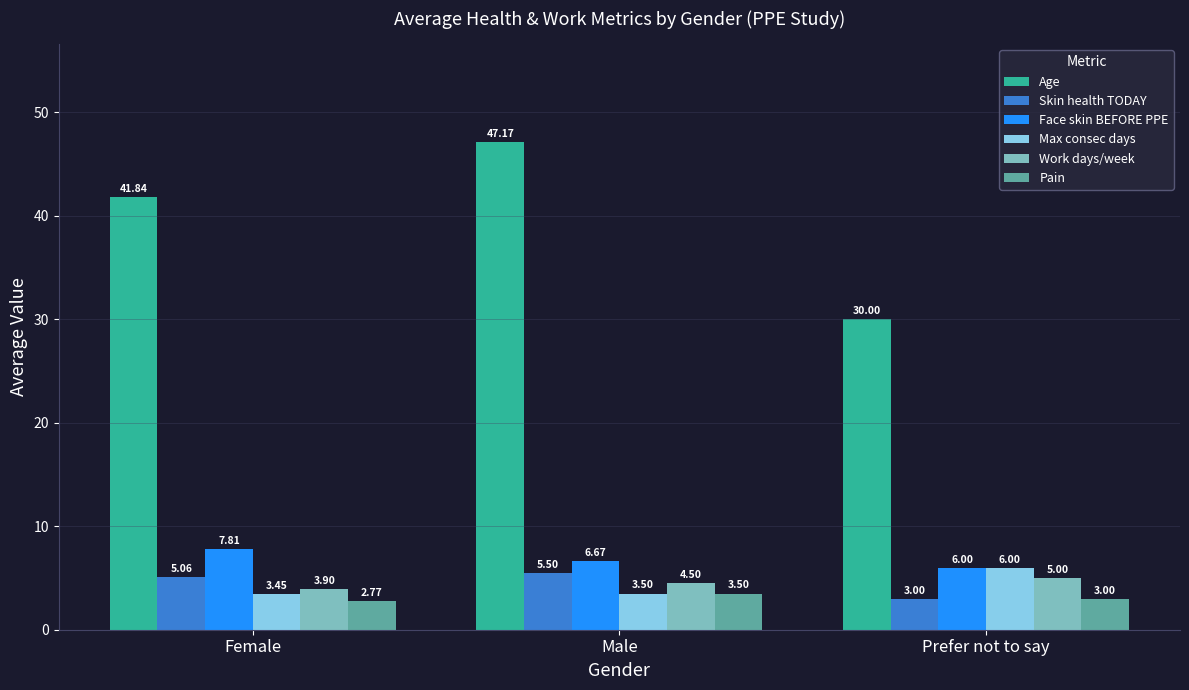

Count the number of data series in this chart.

6